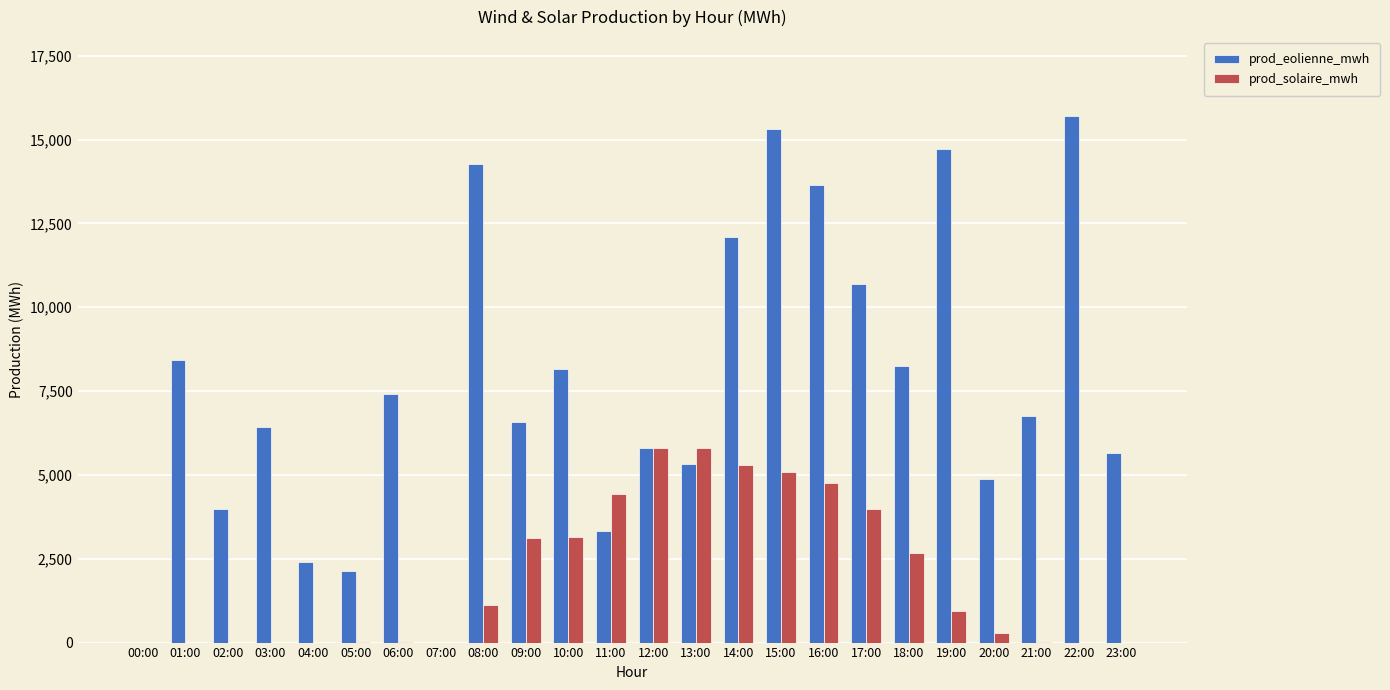

What is the sum of the prod_solaire_mwh values at 11:00 and 05:00?

4453